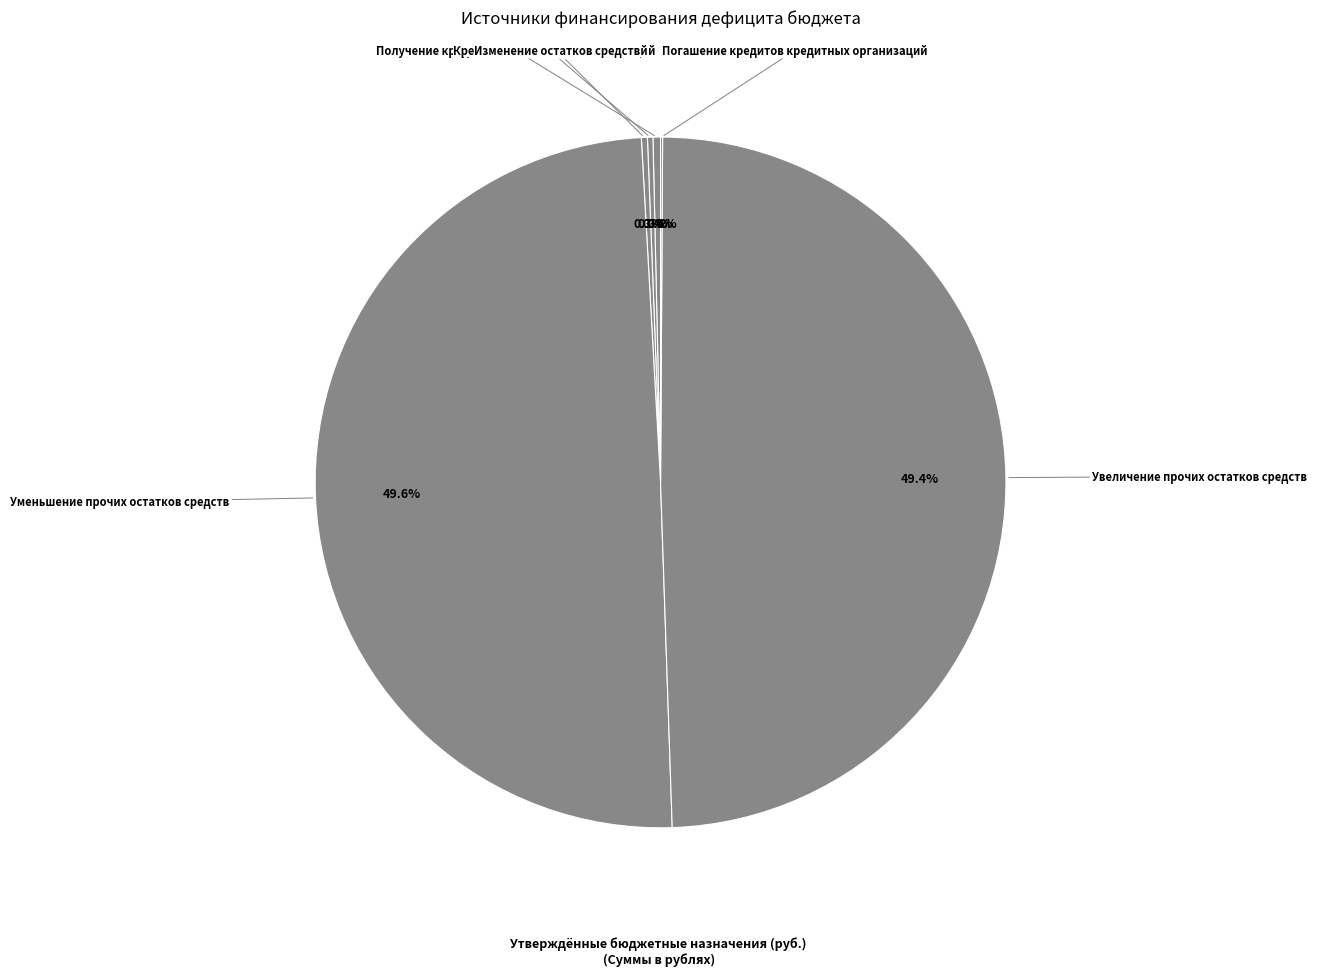

Is the sum of Изменение остатков средств and Получение кредитов от кредитных организаций greater than half?

No